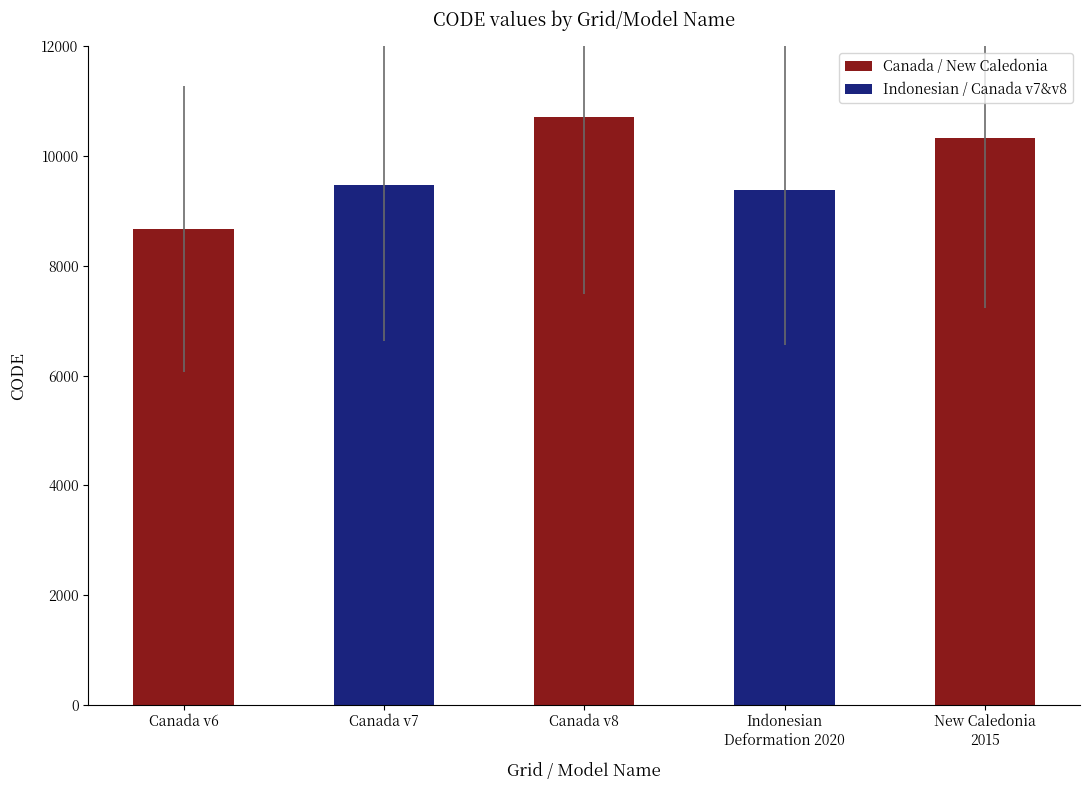

Is it true that the value at Canada v6 is 13850?

False